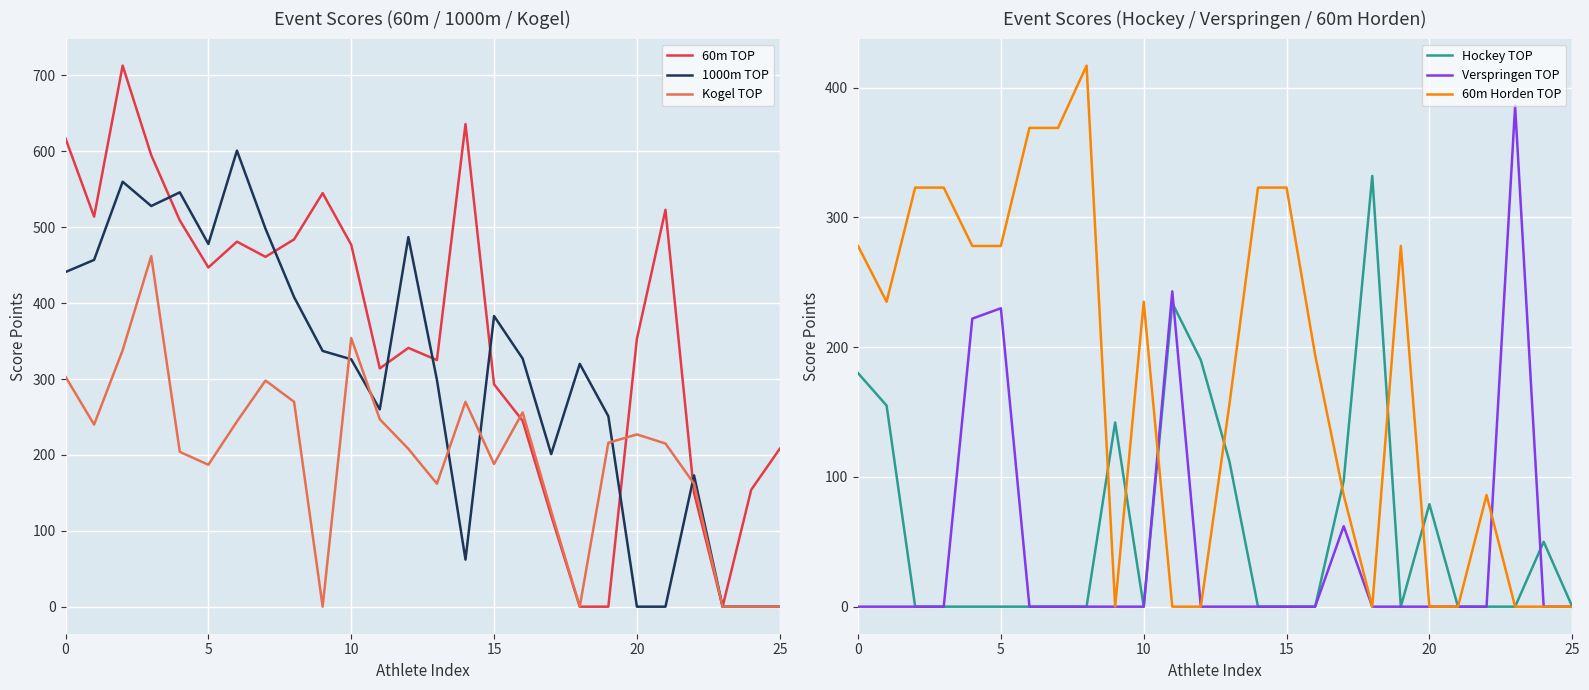

What are all the series names shown in the legend?

60m TOP, 1000m TOP, Kogel TOP, Hockey TOP, Verspringen TOP, 60m Horden TOP